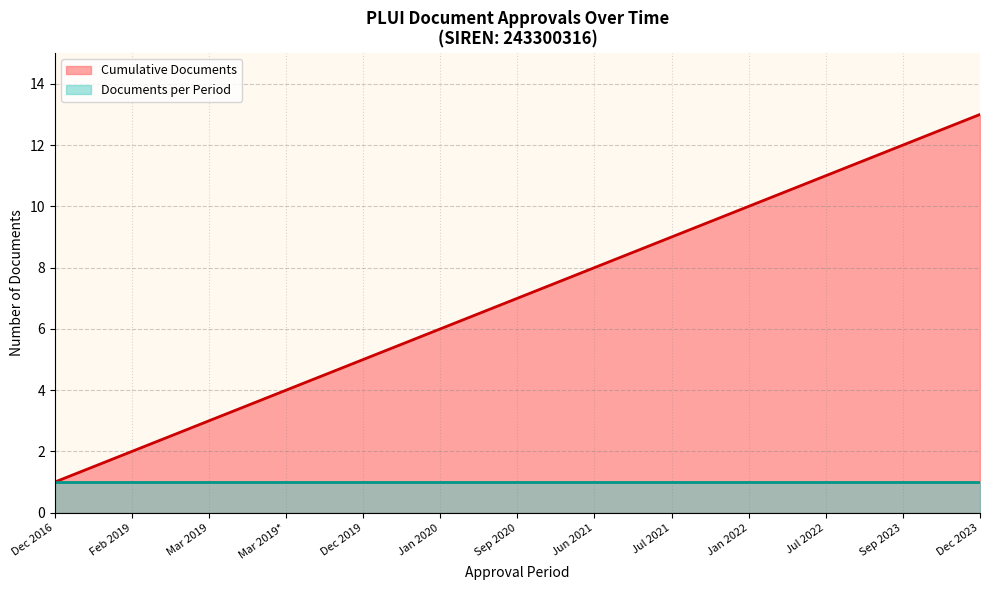

True or false: Cumulative Documents has a value of 9 at Jan 2020.

False